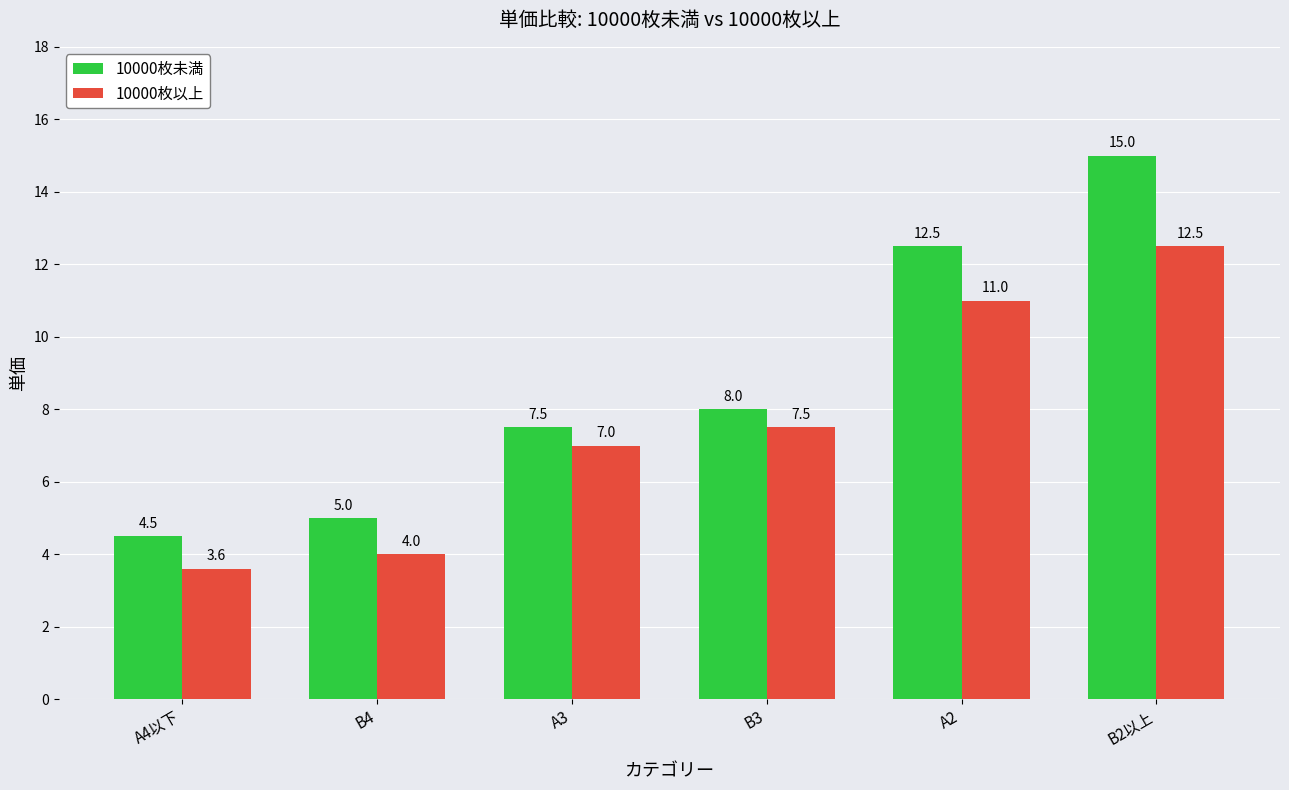

What is the sum of all 10000枚以上 values?

45.6